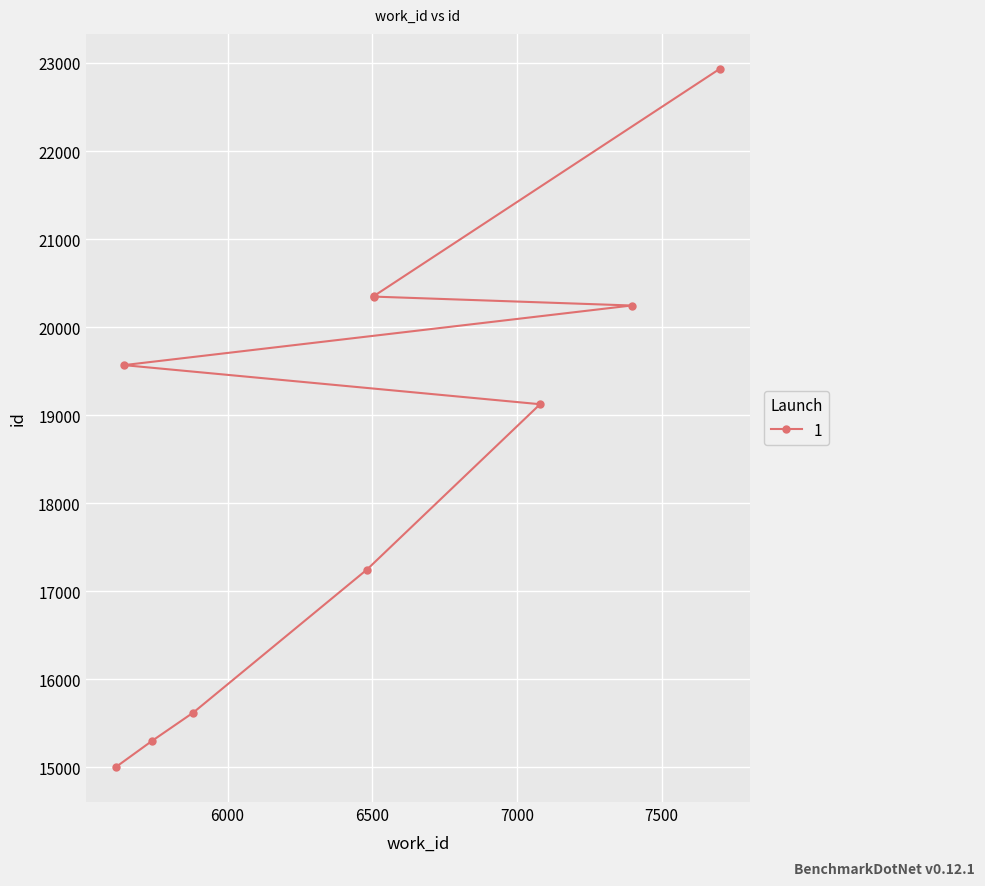

Approximately how many times larger is the value at 7080 compared to 7701?

0.8